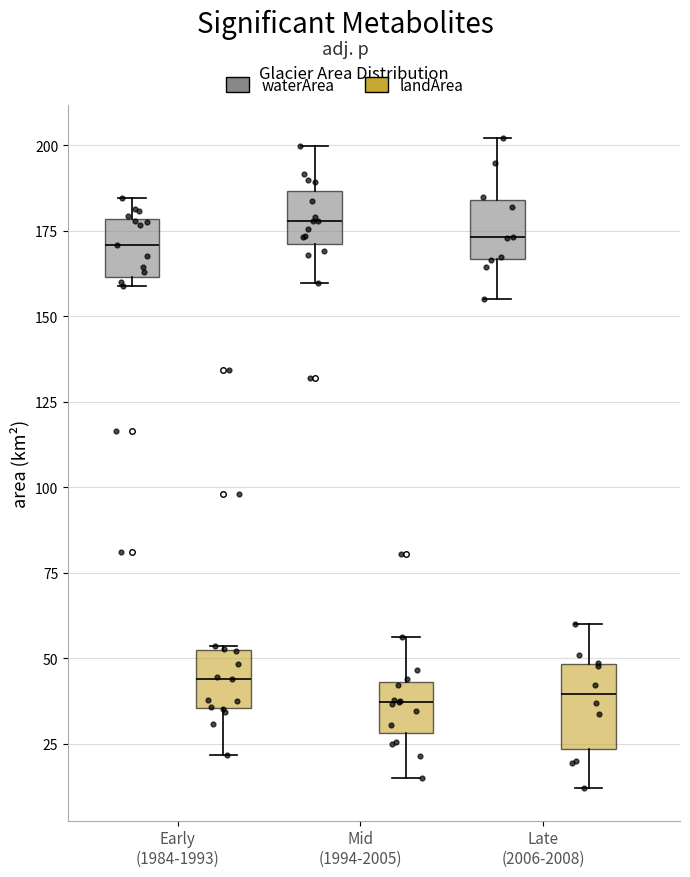

Reading left to right, transcribe this box plot: for each box, give where its median line is, the range the box spans, and where its two whiskers end, as read against the y-axis. The values are not printed on the chart, so give them approximately, as read against the axis.

Early (1984-1993) (waterArea): median 170, box 160 to 180, whiskers 160 (just below the box's lower edge) to 185
Early (1984-1993) (landArea): median 45, box 35 to 50, whiskers 20 to 55
Mid (1994-2005) (waterArea): median 180, box 170 to 185, whiskers 160 to 200
Mid (1994-2005) (landArea): median 35, box 30 to 45, whiskers 15 to 55
Late (2006-2008) (waterArea): median 175, box 165 to 185, whiskers 155 to 200
Late (2006-2008) (landArea): median 40, box 25 to 50, whiskers 10 to 60